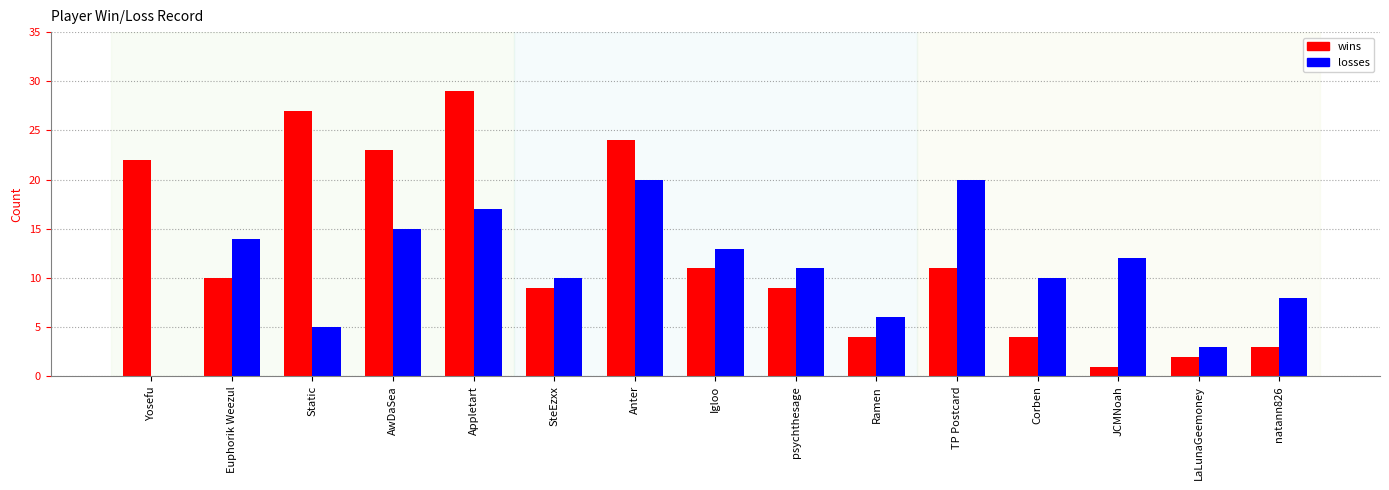

Is the value of losses at psychthesage greater than the value of wins at Appletart?

No